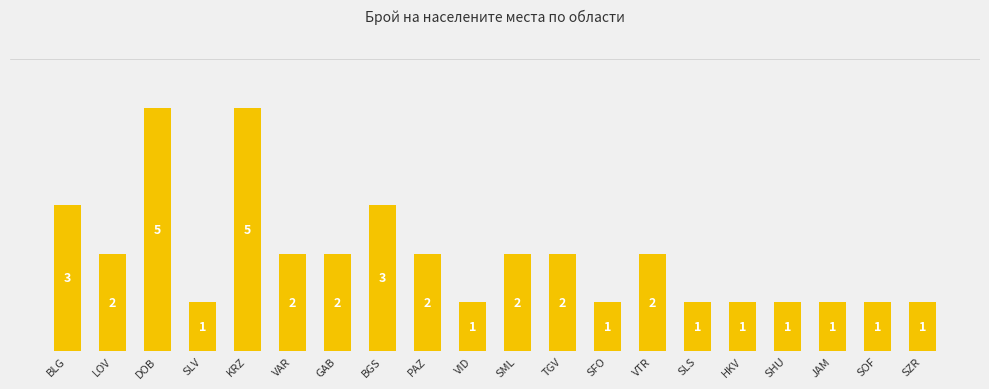

At which label is the value closest to 3?

BLG